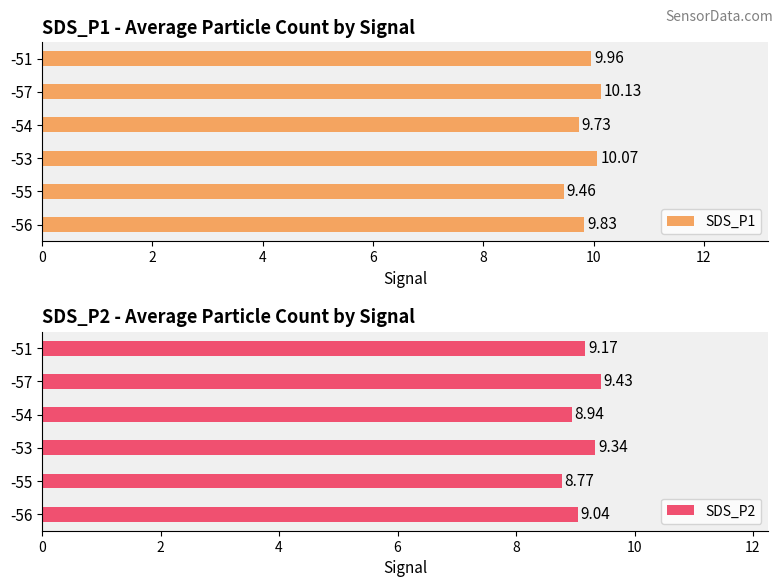

The SDS_P2 series shows 5.2 at -53. True or false?

False